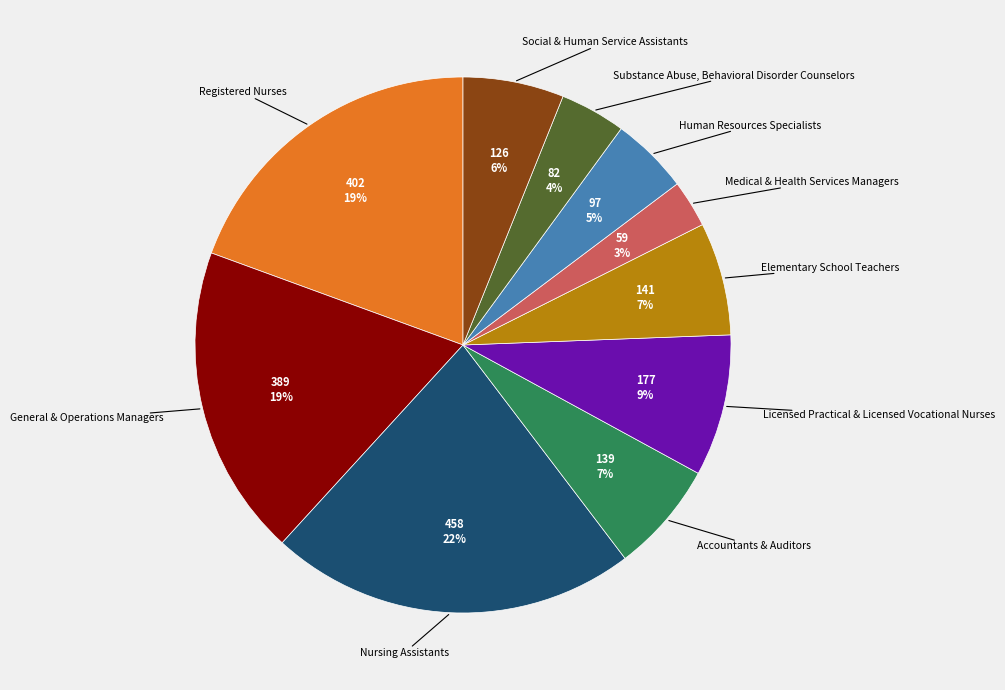

To the nearest percent, what is the difference between the largest and smallest slice percentages?

19%